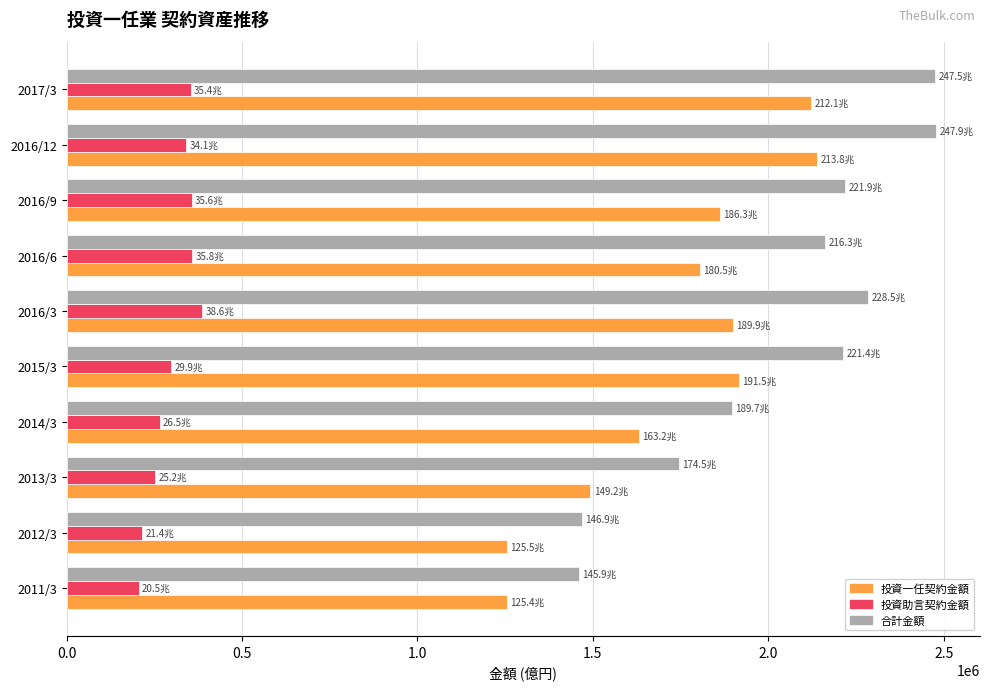

Which series has the largest total across all categories?

合計金額